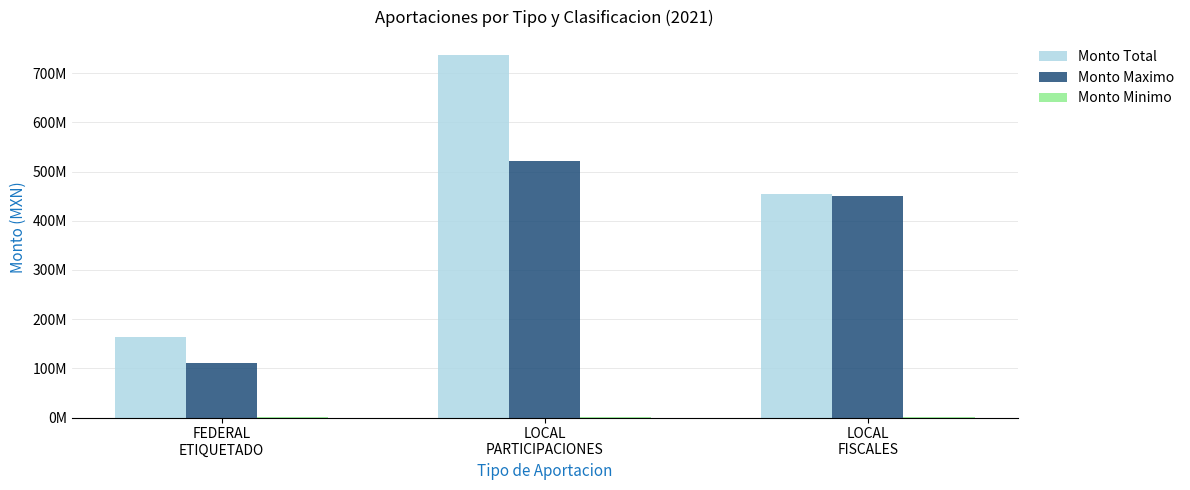

What is the greatest value displayed?

736570179.5